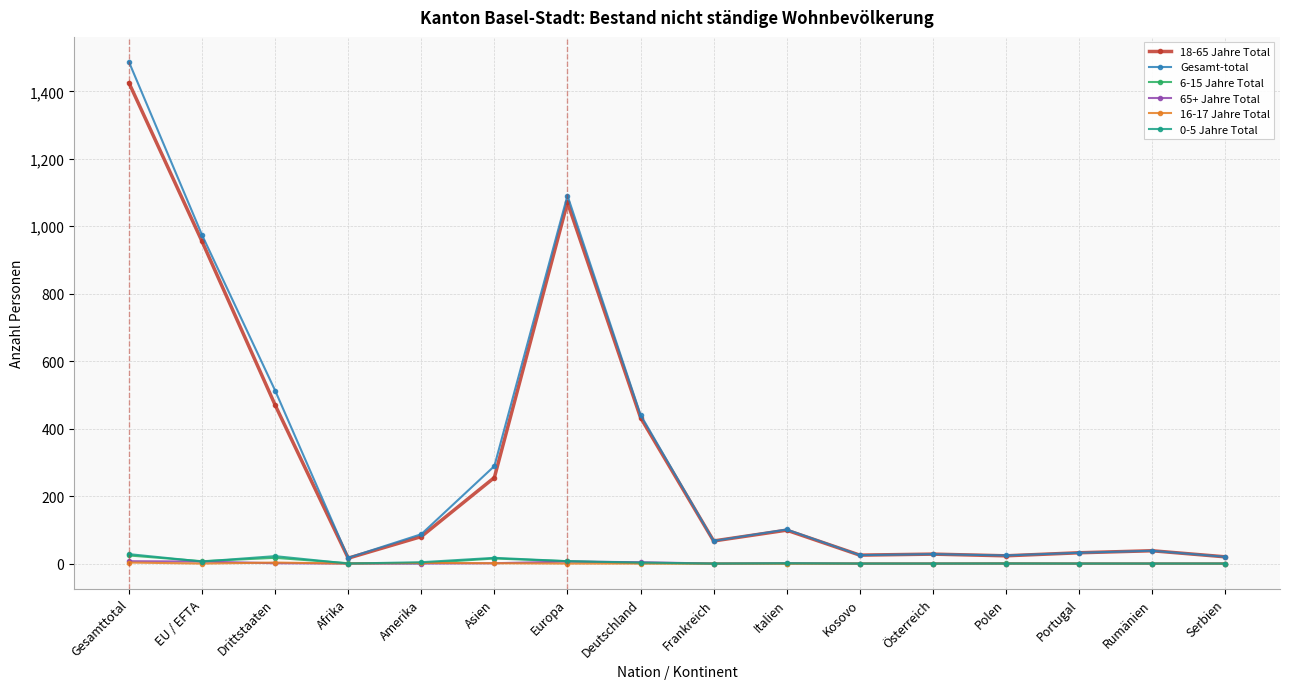

True or false: 6-15 Jahre Total has more than 1 interior local peaks.

True